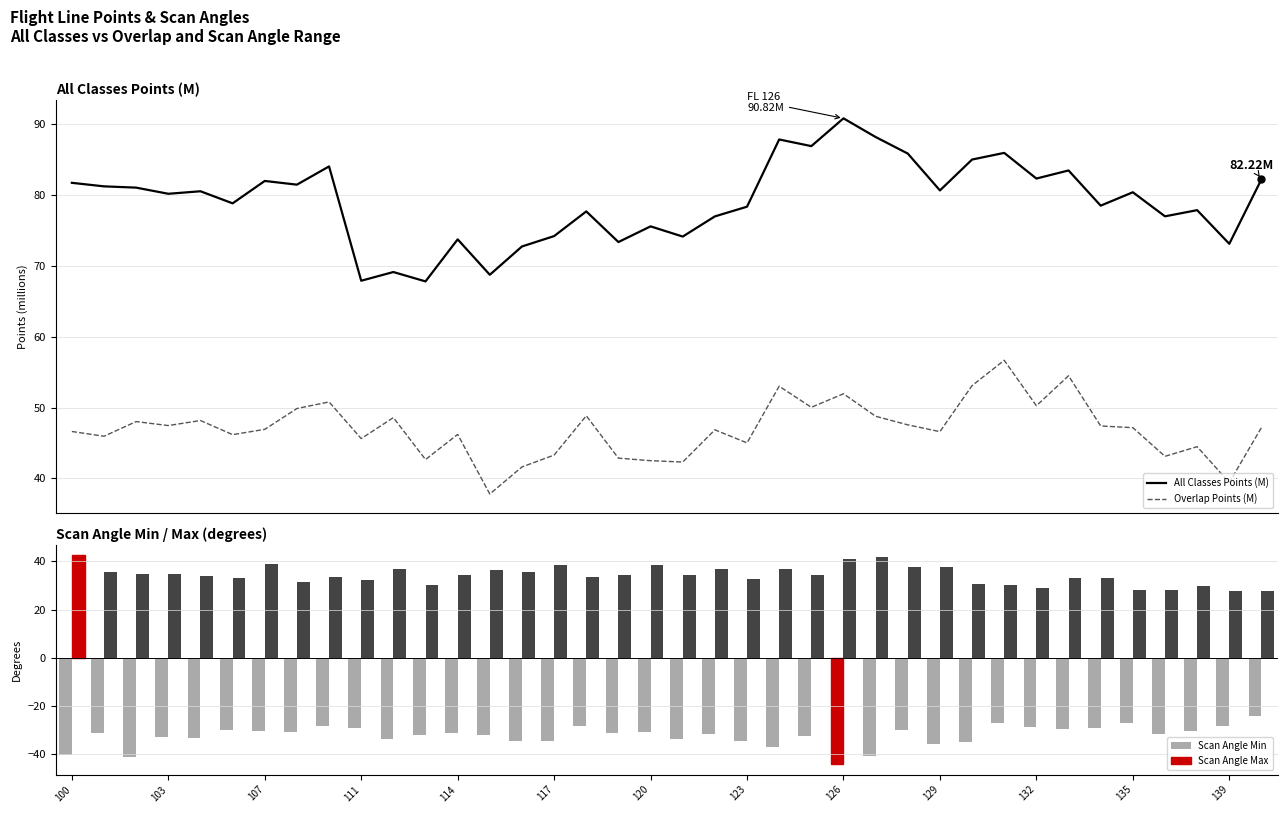

Count the number of categories in the chart.

38